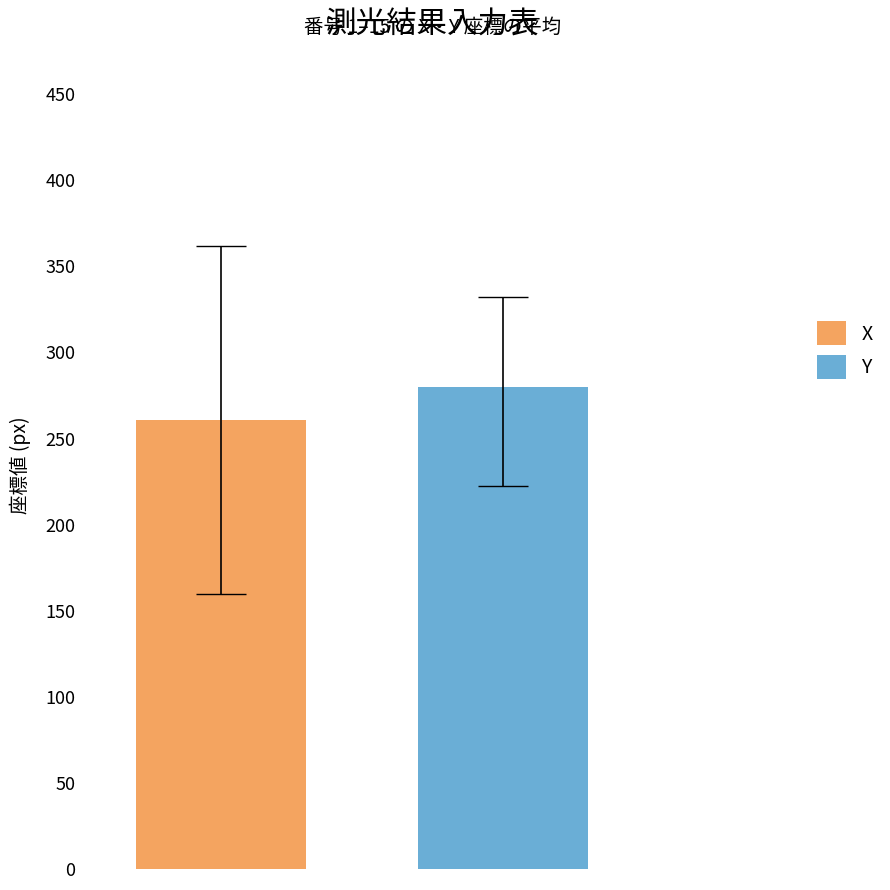

Which series has the widest spread of values?

X